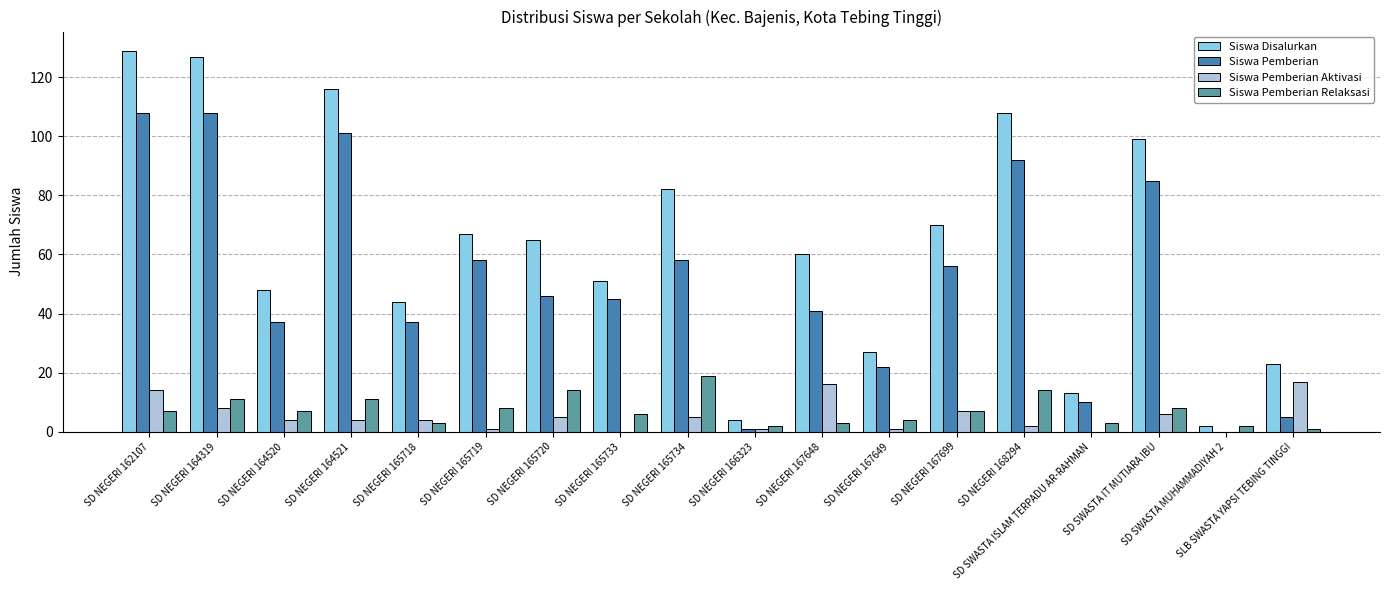

What is the total value across all series at SD NEGERI 164319?

254